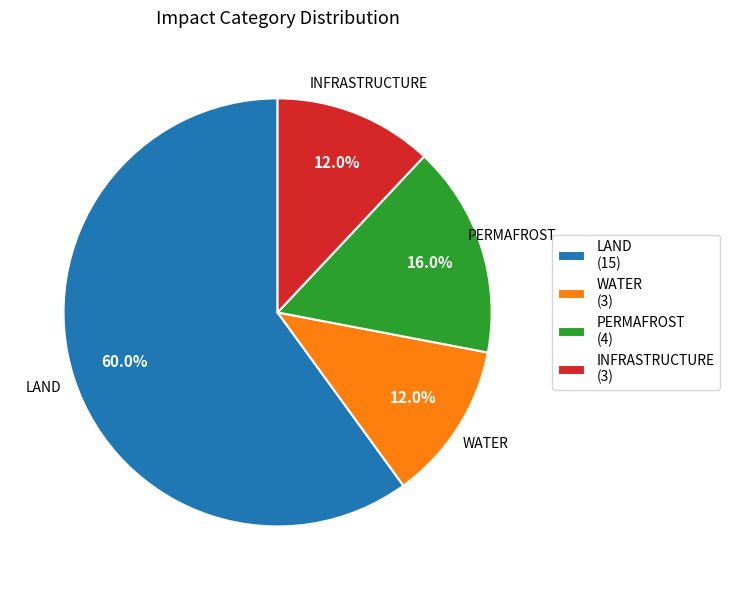

How many slices are in this pie chart?

4